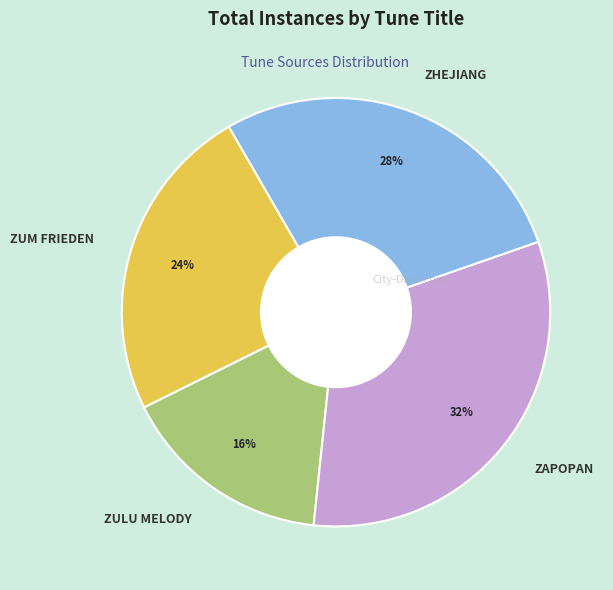

What percentage is the ZAPOPAN slice, to the nearest percent?

32%